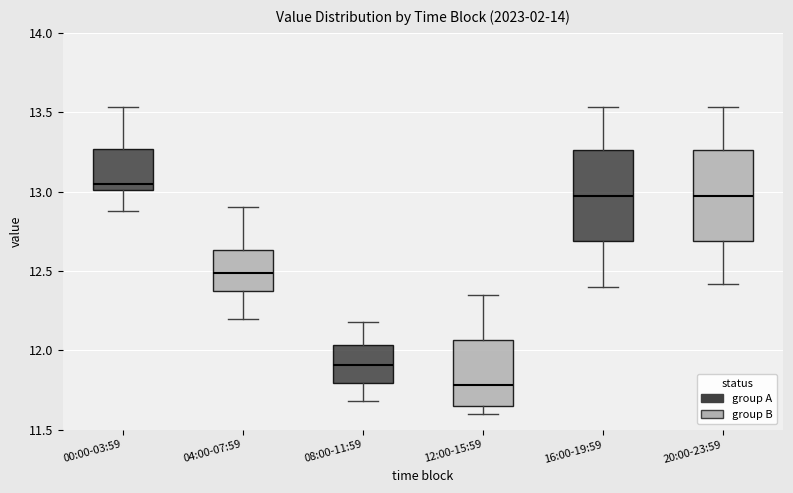

Reading left to right, read every box against the y-axis: the position of its median line, the range the box covers, and the ends of its whiskers. The values are not printed on the chart, so give them approximately, as read against the axis.

00:00-03:59: median 13.05, box 13.00 to 13.25, whiskers 12.90 to 13.55
04:00-07:59: median 12.50, box 12.35 to 12.65, whiskers 12.20 to 12.90
08:00-11:59: median 11.90, box 11.80 to 12.05, whiskers 11.70 to 12.20
12:00-15:59: median 11.80, box 11.65 to 12.05, whiskers 11.60 to 12.35
16:00-19:59: median 13.00, box 12.70 to 13.25, whiskers 12.40 to 13.55
20:00-23:59: median 13.00, box 12.70 to 13.25, whiskers 12.40 to 13.55